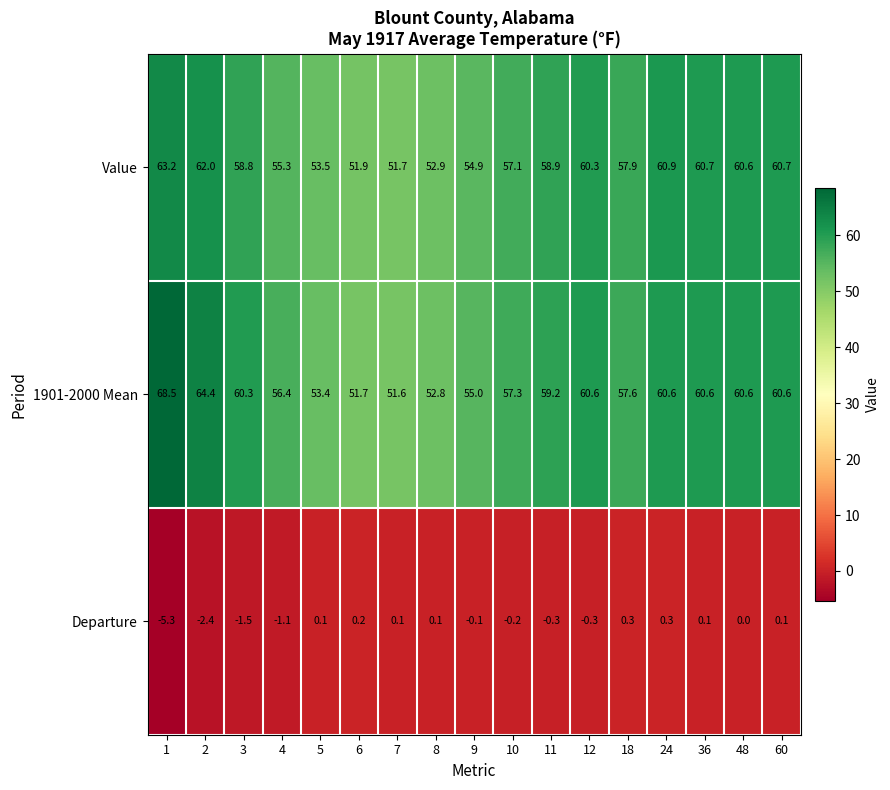

Rank the series by their maximum value, from lowest to highest.

Departure, Value, 1901-2000 Mean